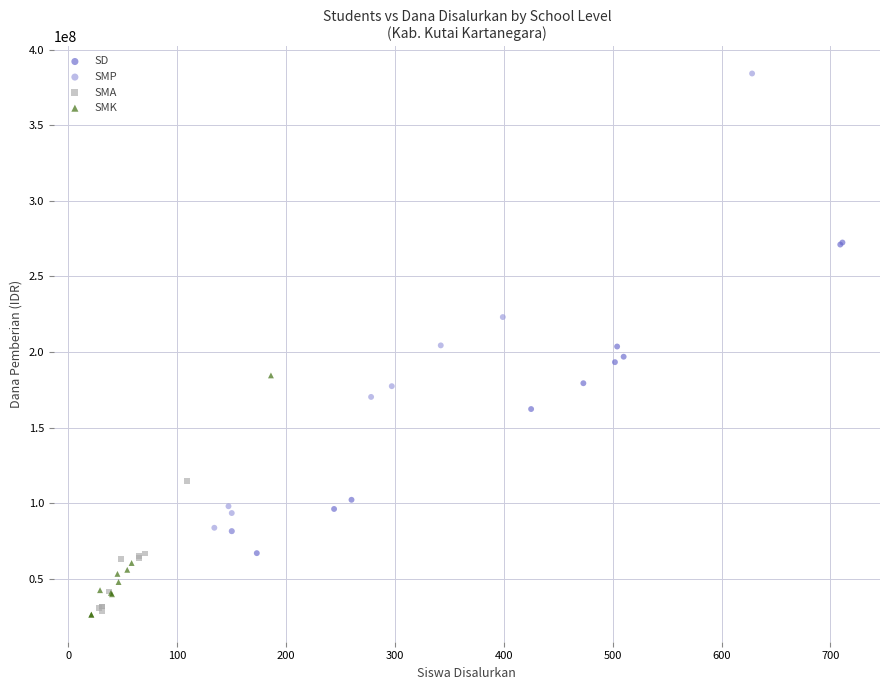

Which series has the widest spread of Y values?

SMP